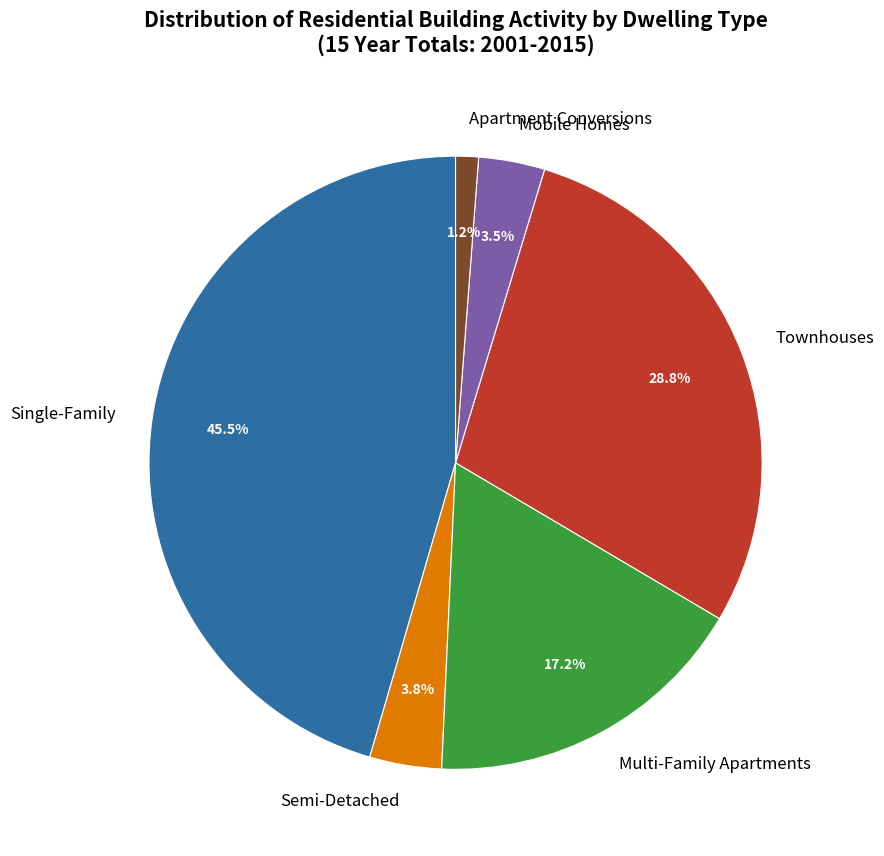

Is there a majority slice in this chart?

No